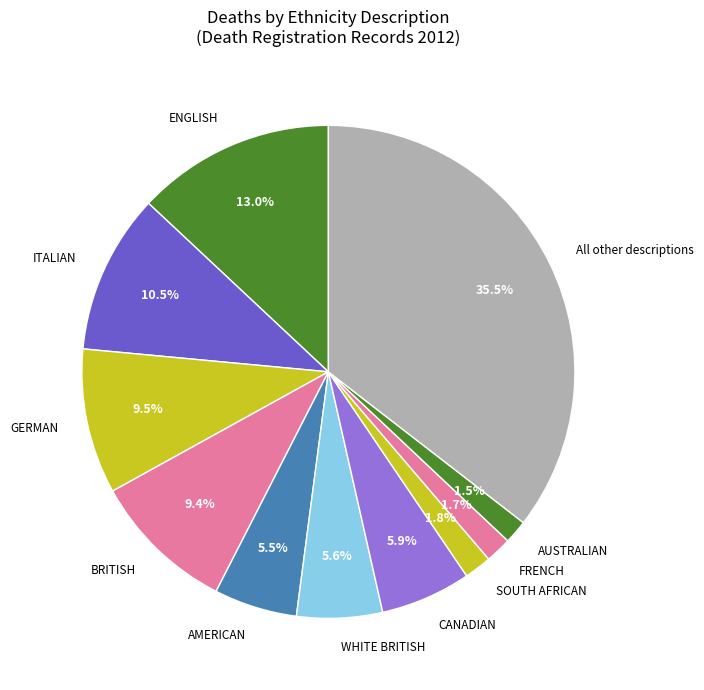

How much of the chart is everything except All other descriptions?

64.5%